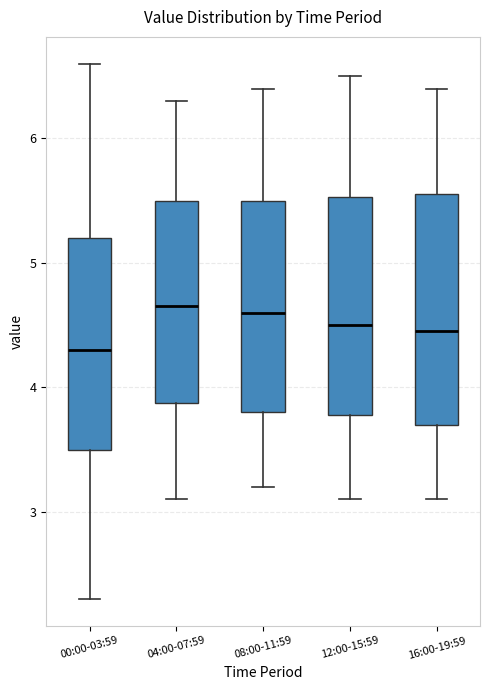

Reading left to right, transcribe this box plot: for each box, give where its median line is, the range the box spans, and where its two whiskers end, as read against the y-axis. The values are not printed on the chart, so give them approximately, as read against the axis.

00:00-03:59: median 4.3, box 3.5 to 5.2, whiskers 2.3 to 6.6
04:00-07:59: median 4.7, box 3.9 to 5.5, whiskers 3.1 to 6.3
08:00-11:59: median 4.6, box 3.8 to 5.5, whiskers 3.2 to 6.4
12:00-15:59: median 4.5, box 3.8 to 5.5, whiskers 3.1 to 6.5
16:00-19:59: median 4.5, box 3.7 to 5.6, whiskers 3.1 to 6.4